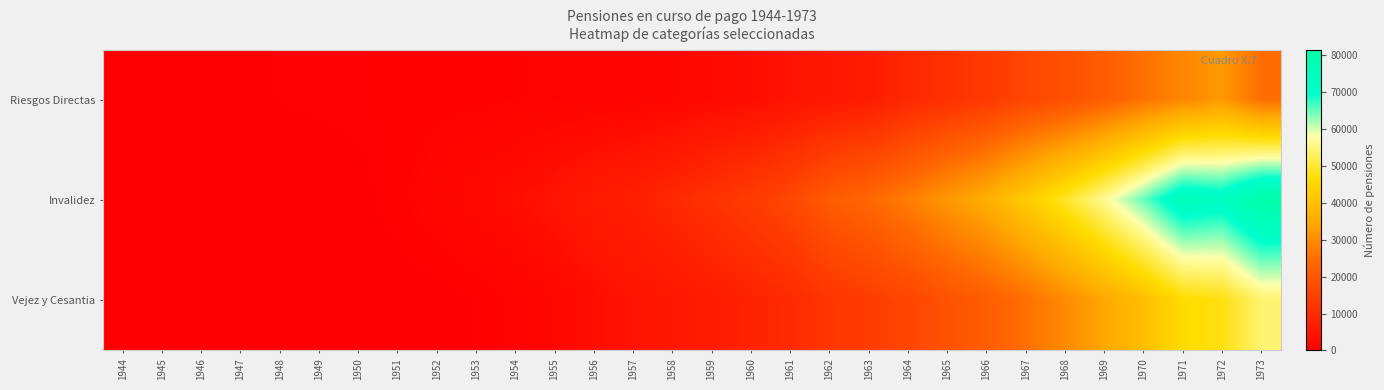

Reading left to right, what are all the values shown in this chart?

Riesgos Directas: 1944=24	1945=66	1946=135	1947=236	1948=337	1949=396	1950=450	1951=520	1952=584	1953=664	1954=776	1955=891	1956=1041	1957=1138	1958=1639	1959=2443	1960=3246	1961=4265	1962=5390	1963=6371	1964=9025	1965=11004	1966=13111	1967=15980	1968=18327	1969=21289	1970=25274	1971=28621	1972=31926	1973=24559
Invalidez: 1944=0	1945=0	1946=0	1947=1	1948=10	1949=64	1950=164	1951=585	1952=1449	1953=2322	1954=3366	1955=4506	1956=6178	1957=7382	1958=9272	1959=11437	1960=13604	1961=16417	1962=20846	1963=23450	1964=27277	1965=31703	1966=36066	1967=42480	1968=49179	1969=56537	1970=64909	1971=74594	1972=72755	1973=81222
Vejez y Cesantia: 1944=0	1945=0	1946=0	1947=0	1948=0	1949=0	1950=5	1951=11	1952=69	1953=352	1954=1003	1955=1867	1956=3217	1957=4349	1958=5416	1959=6528	1960=7999	1961=9605	1962=12289	1963=13782	1964=15876	1965=18684	1966=21203	1967=24856	1968=29465	1969=34635	1970=39562	1971=46119	1972=47436	1973=54031